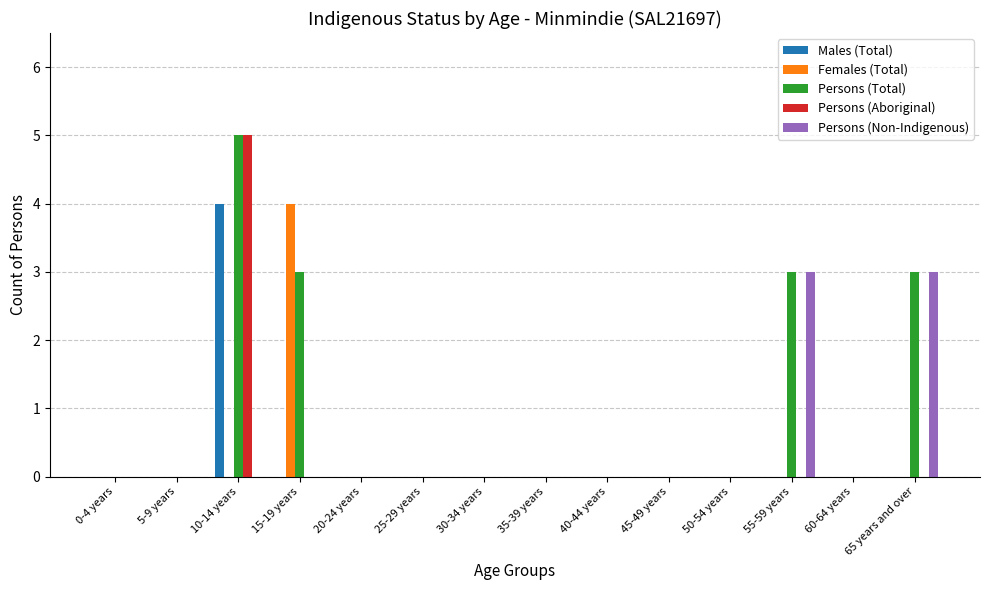

What is the sum of all Persons (Non-Indigenous) values?

6